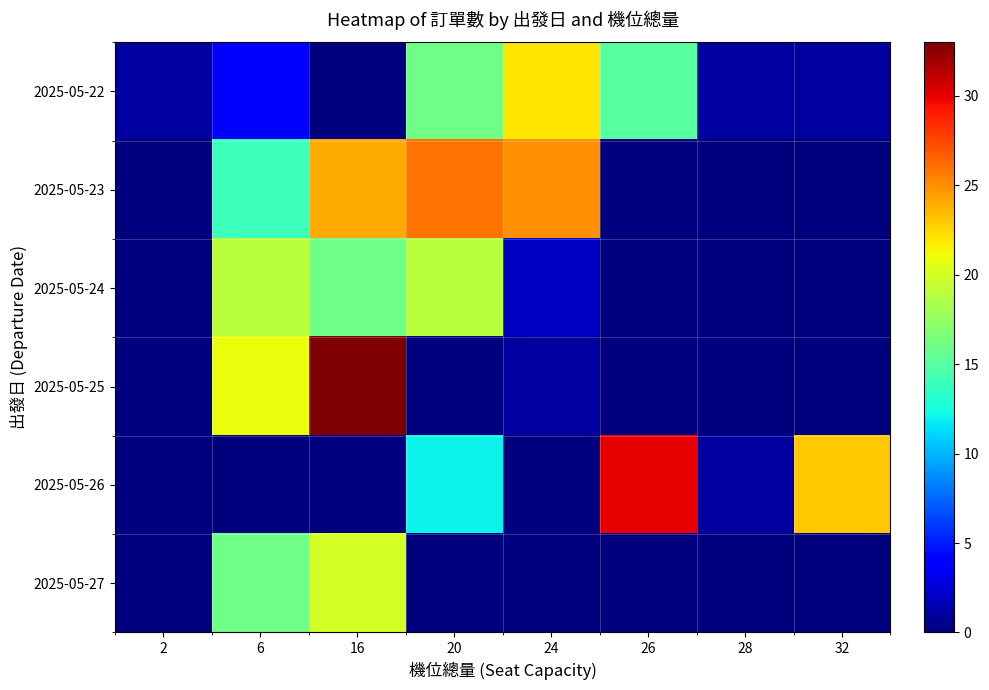

What is the greatest value displayed?

33